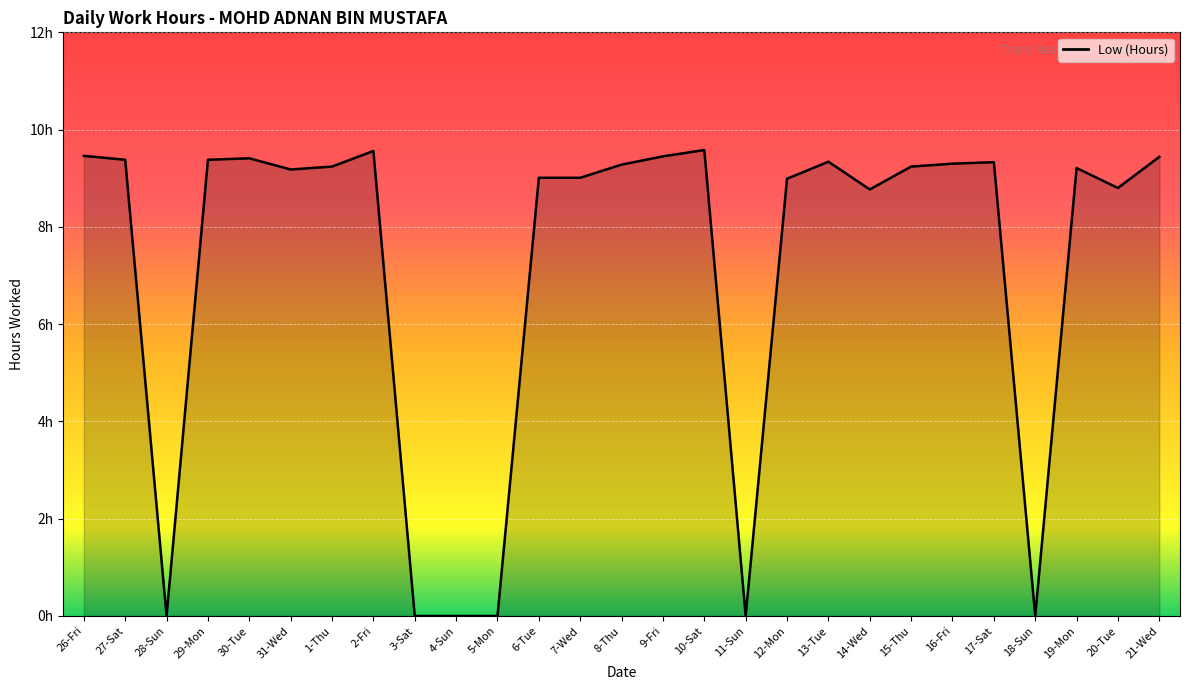

How many interior local valleys (lower than both neighbors) does the data have?

6